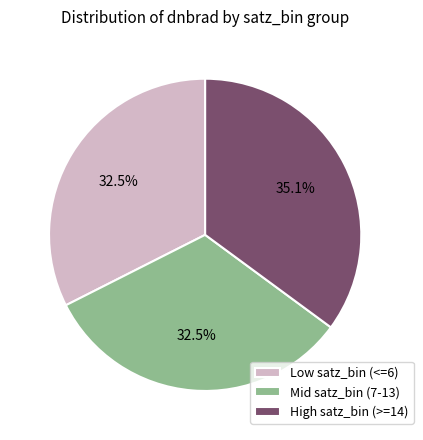

How much of the chart is everything except High satz_bin (>=14)?

64.9%